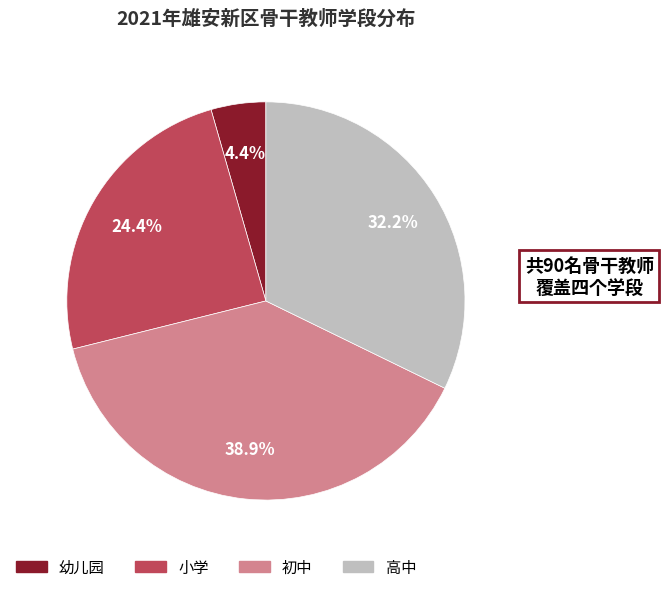

What percentage is NOT represented by 高中?

67.8%